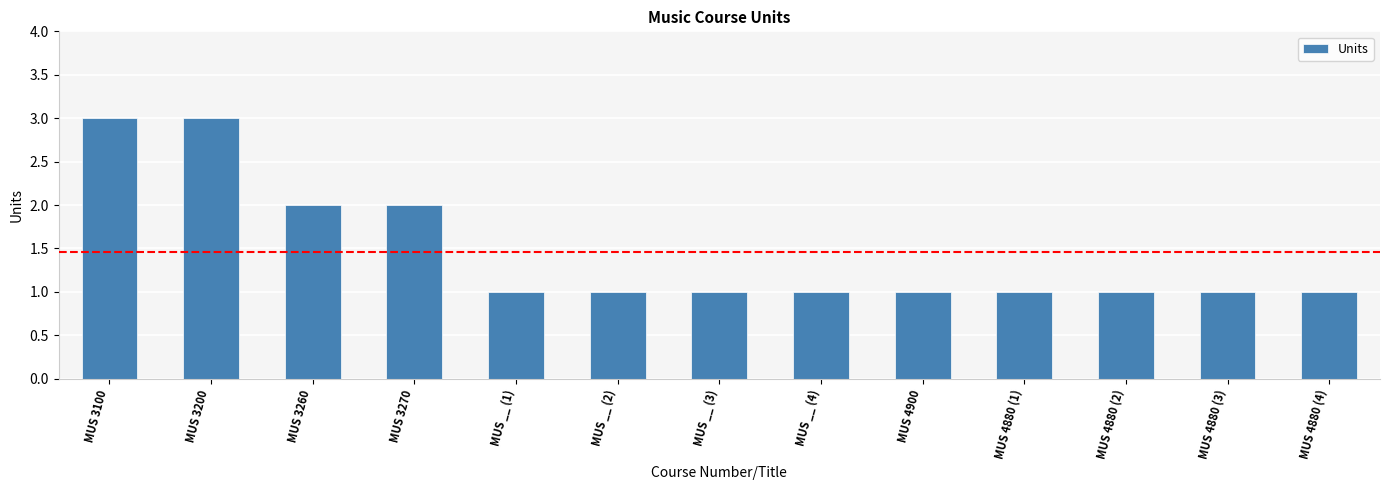

The value at MUS __ (4) is 1. True or false?

True